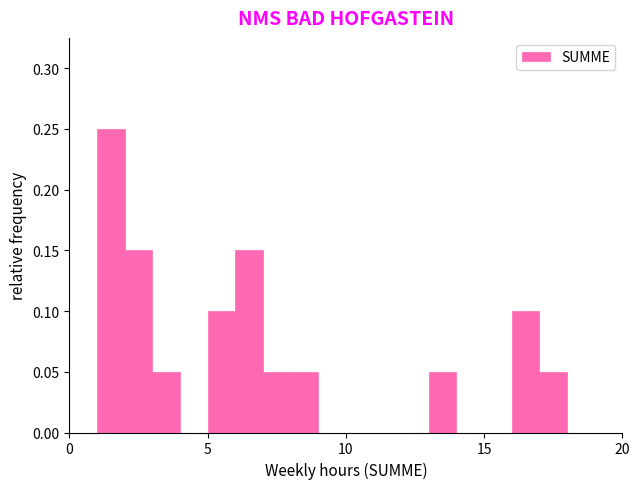

Read against the x-axis, roughly where is the centre of the tallest bar?

1.5